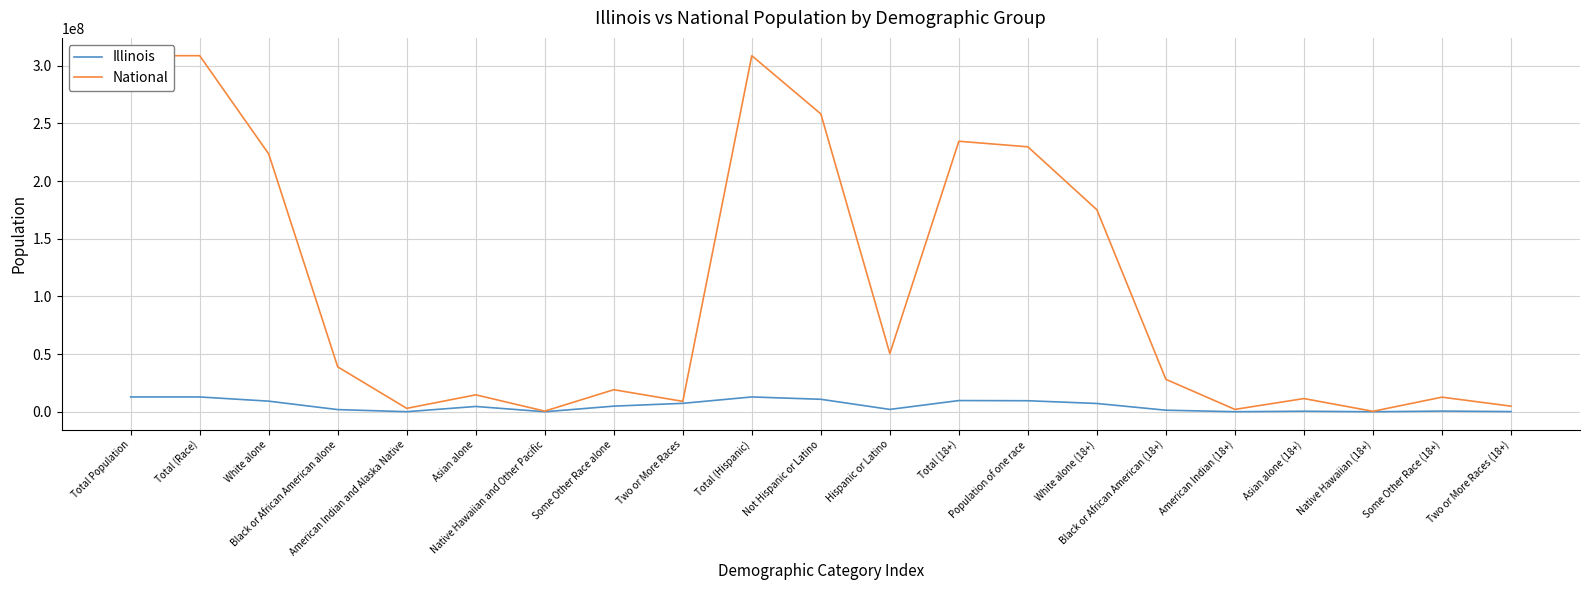

Which series changed the most between Total (Race) and Population of one race?

National